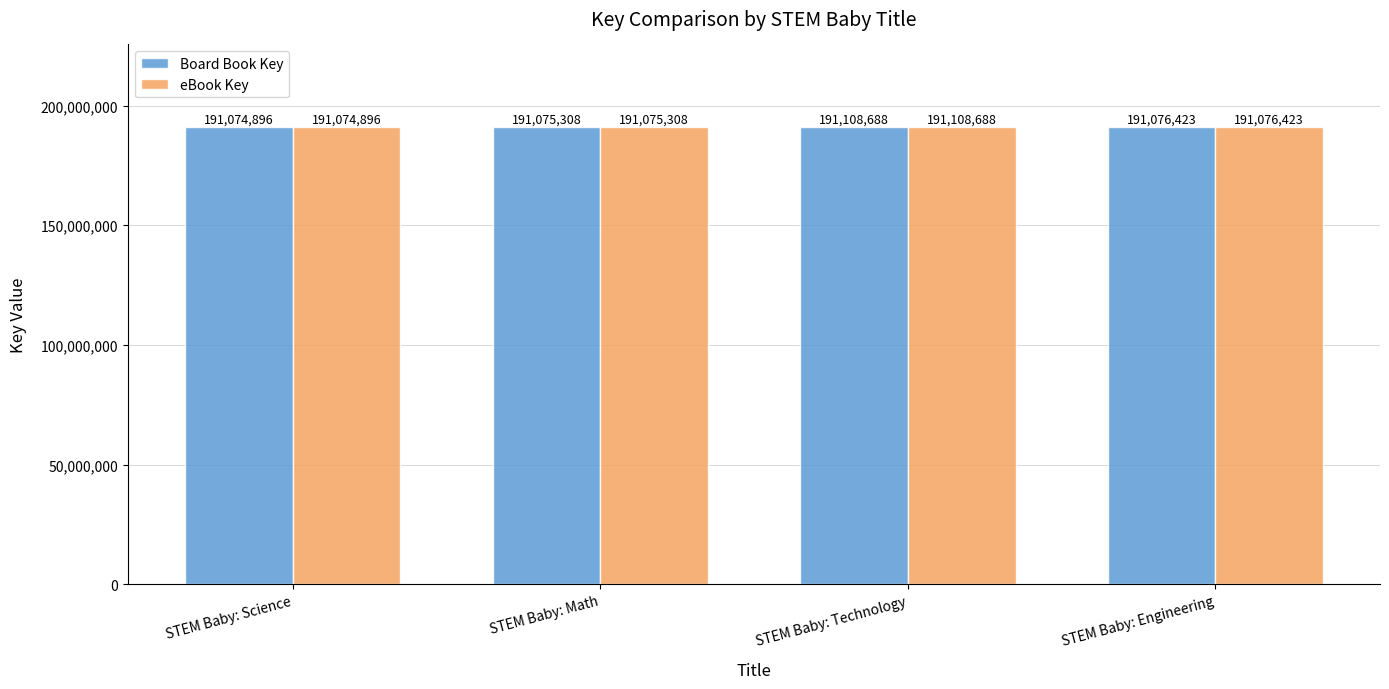

Count the number of categories in the chart.

4